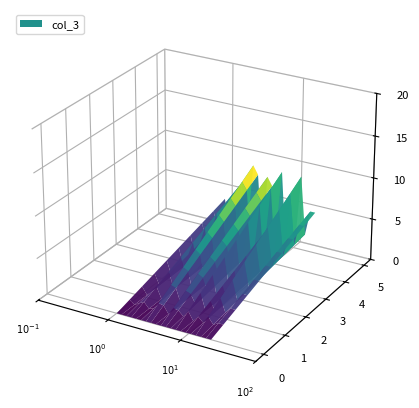

Reading left to right, transcribe all the data shown in this chart.

1=4	2=0	3=3	4=6	5=0	6=2	7=9	8=8	9=0	10=8	11=7	12=2	13=9	14=0	15=6	16=1	17=9	18=2	19=5	20=5